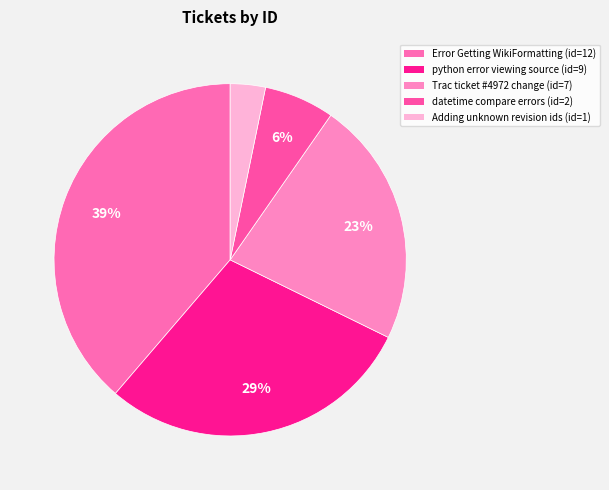

Count the number of slices in the pie.

5